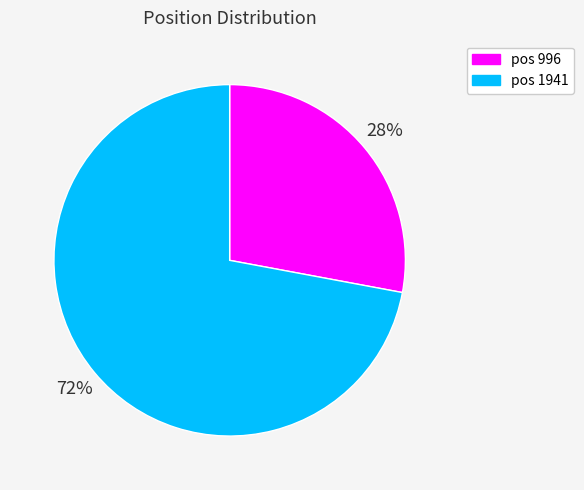

Does any single category account for the majority?

Yes